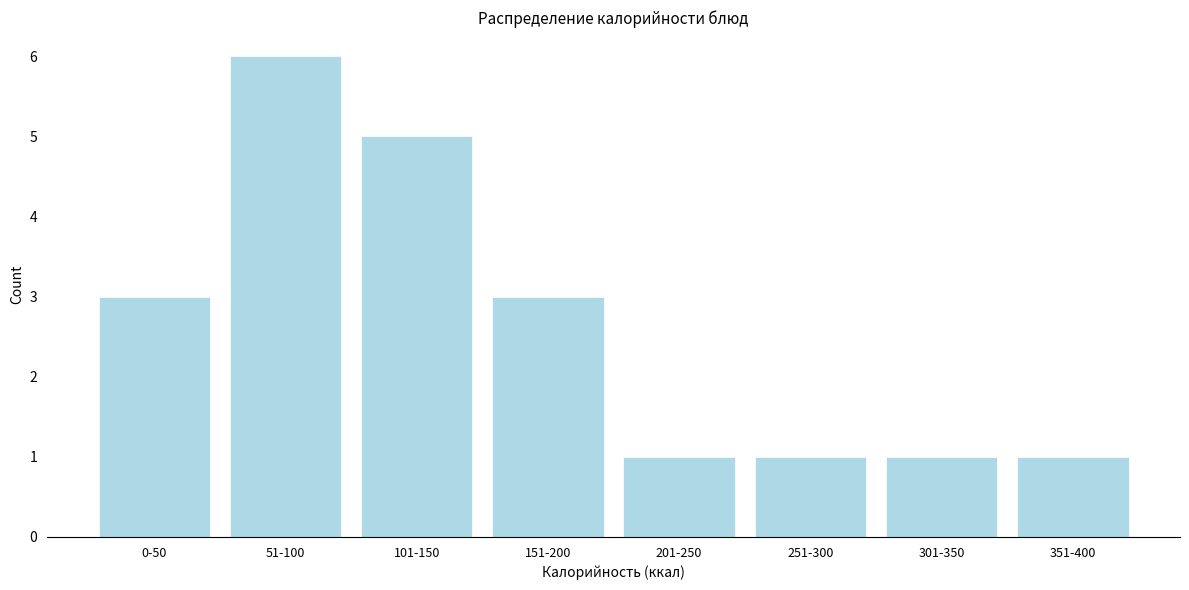

Reading right to left, transcribe all the data shown in this chart.

351-400=1	301-350=1	251-300=1	201-250=1	151-200=3	101-150=5	51-100=6	0-50=3